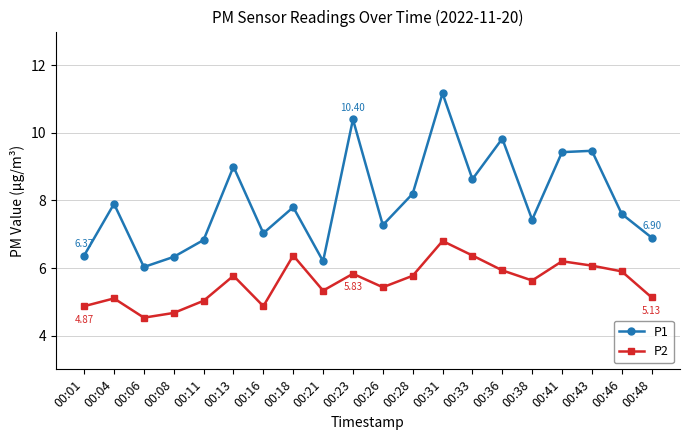

Reading right to left, list all the values displayed in this chart.

P1: 00:48=6.9	00:46=7.6	00:43=9.5	00:41=9.4	00:38=7.4	00:36=9.8	00:33=8.6	00:31=11.2	00:28=8.2	00:26=7.3	00:23=10.4	00:21=6.2	00:18=7.8	00:16=7.0	00:13=9.0	00:11=6.8	00:08=6.3	00:06=6.0	00:04=7.9	00:01=6.4
P2: 00:48=5.1	00:46=5.9	00:43=6.1	00:41=6.2	00:38=5.6	00:36=5.9	00:33=6.4	00:31=6.8	00:28=5.8	00:26=5.4	00:23=5.8	00:21=5.3	00:18=6.4	00:16=4.9	00:13=5.8	00:11=5.0	00:08=4.7	00:06=4.5	00:04=5.1	00:01=4.9